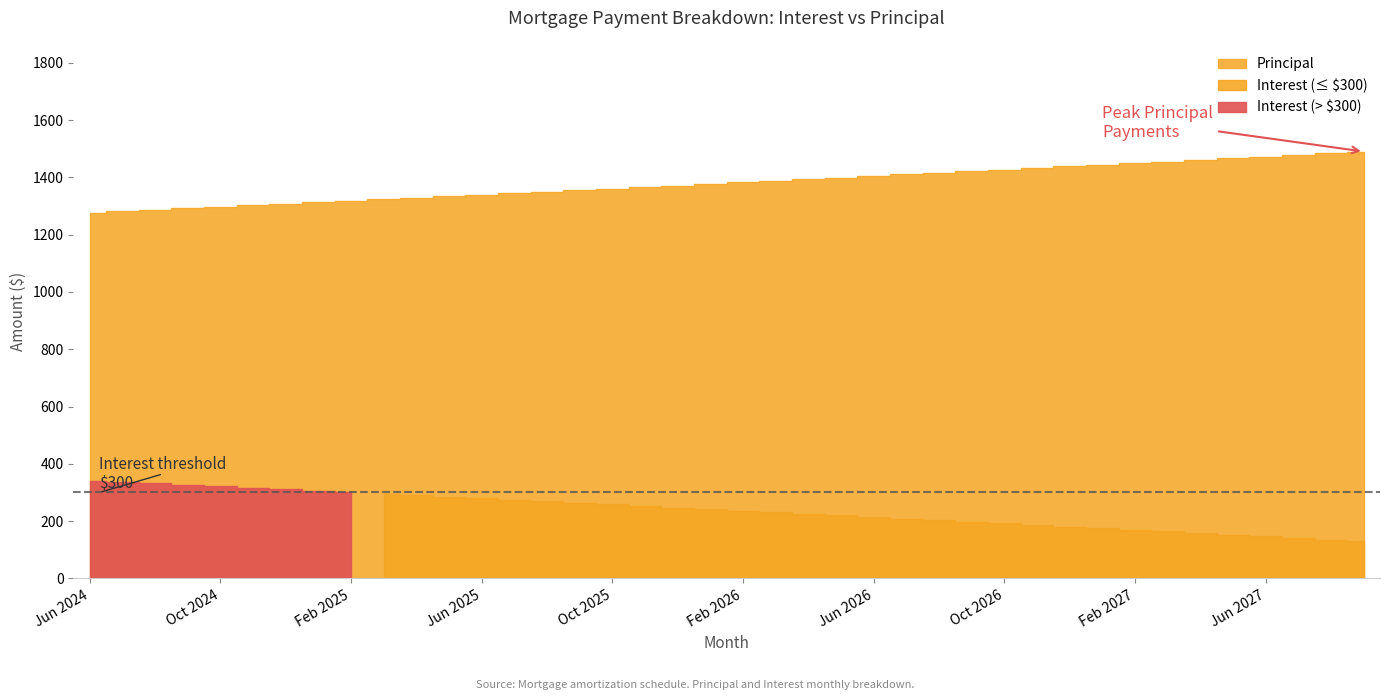

How many data points in Interest are above 242?

20